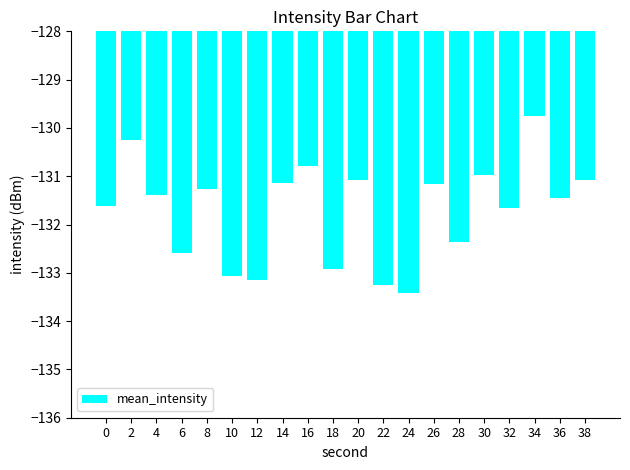

What is the value of the 18th bar from the left?

-129.8